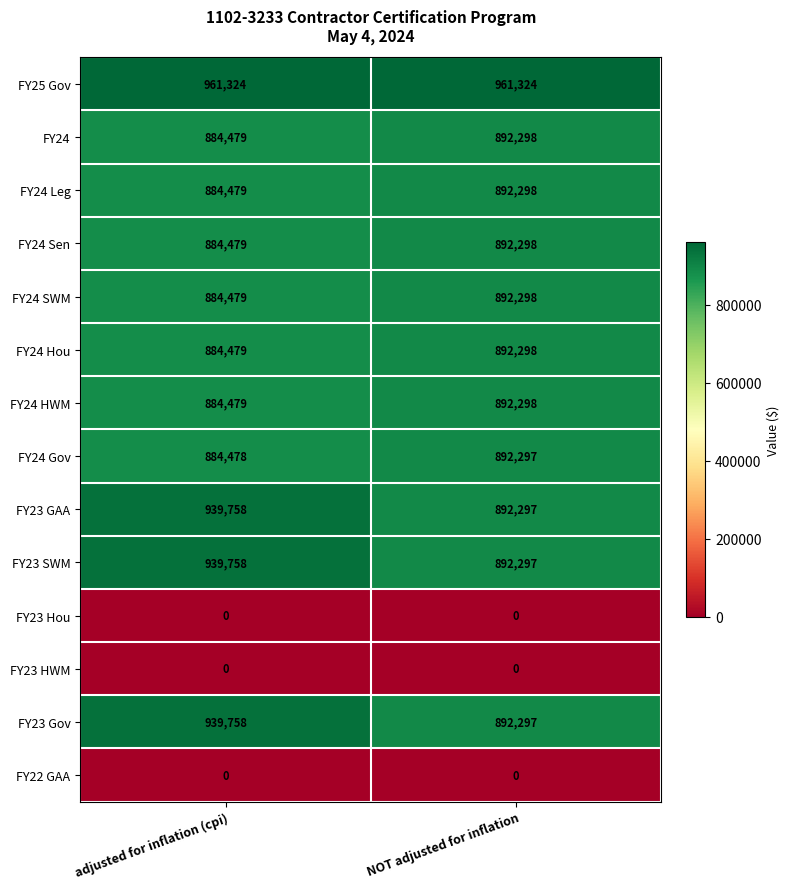

How many distinct data groups are displayed?

14